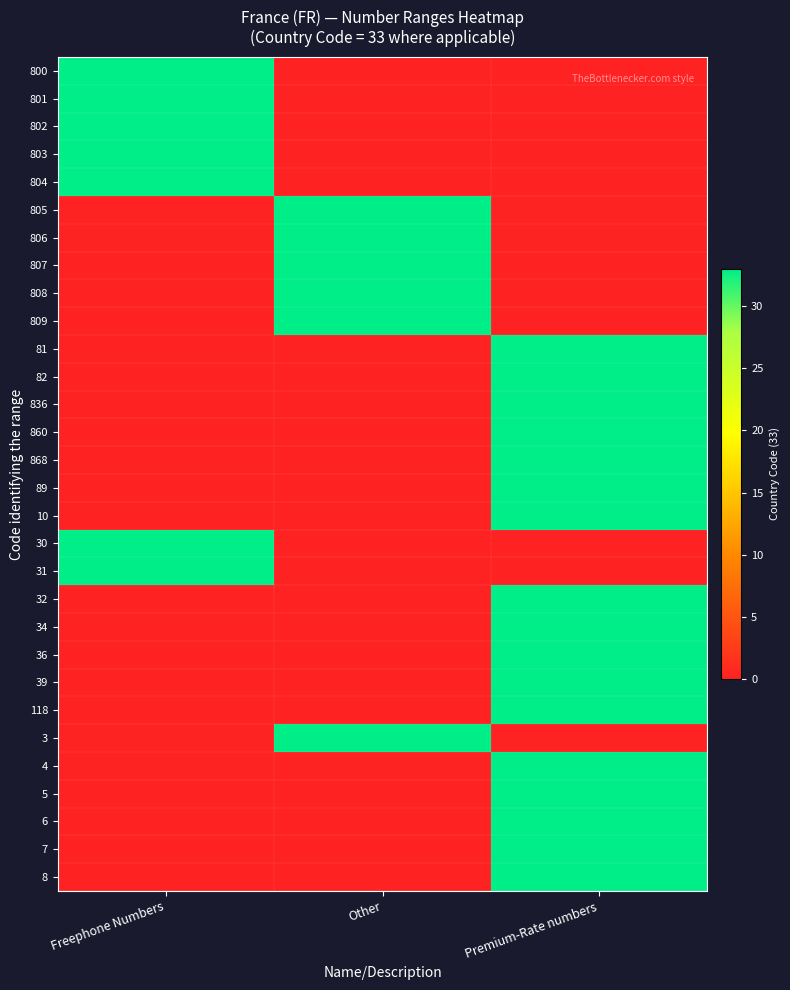

At which category is the sum across all series the highest?

Premium-Rate numbers